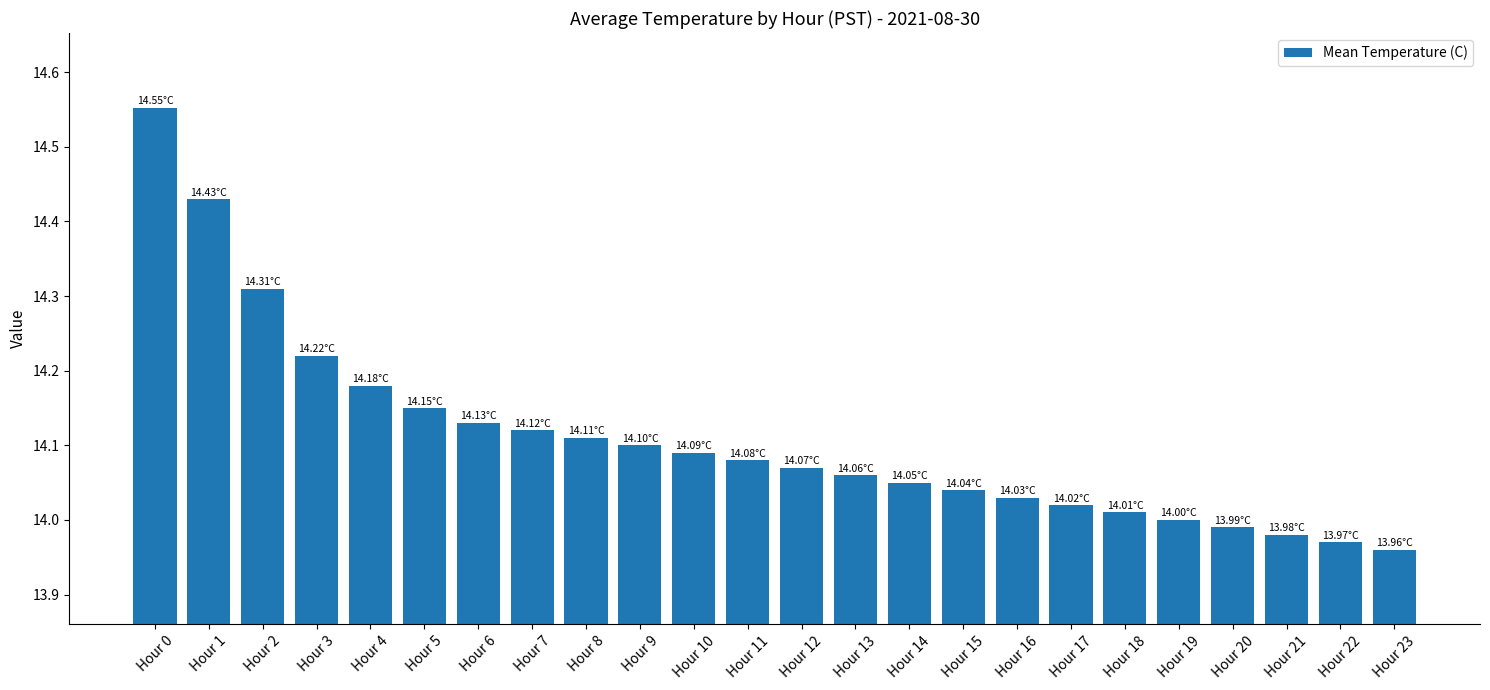

How many categories are shown in the chart?

24